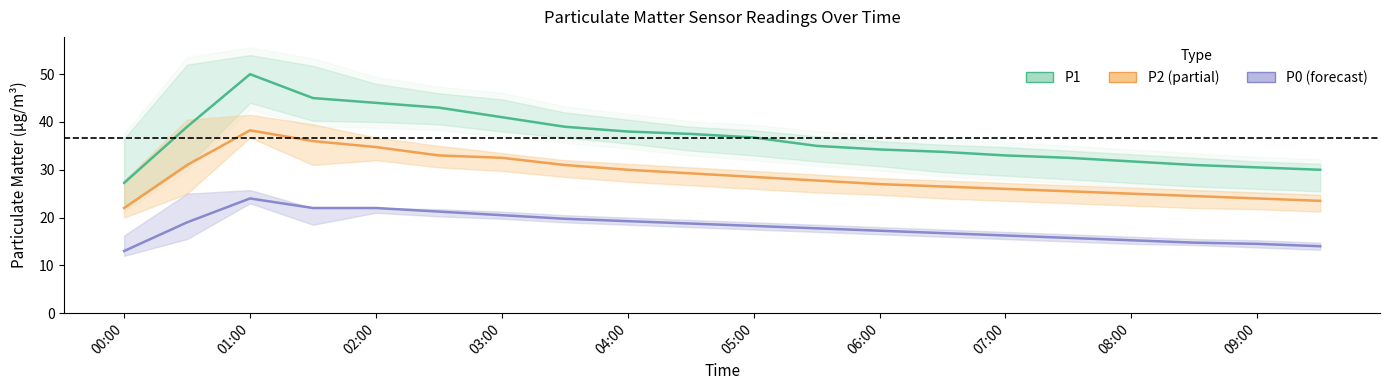

How many lines are shown in the chart?

3